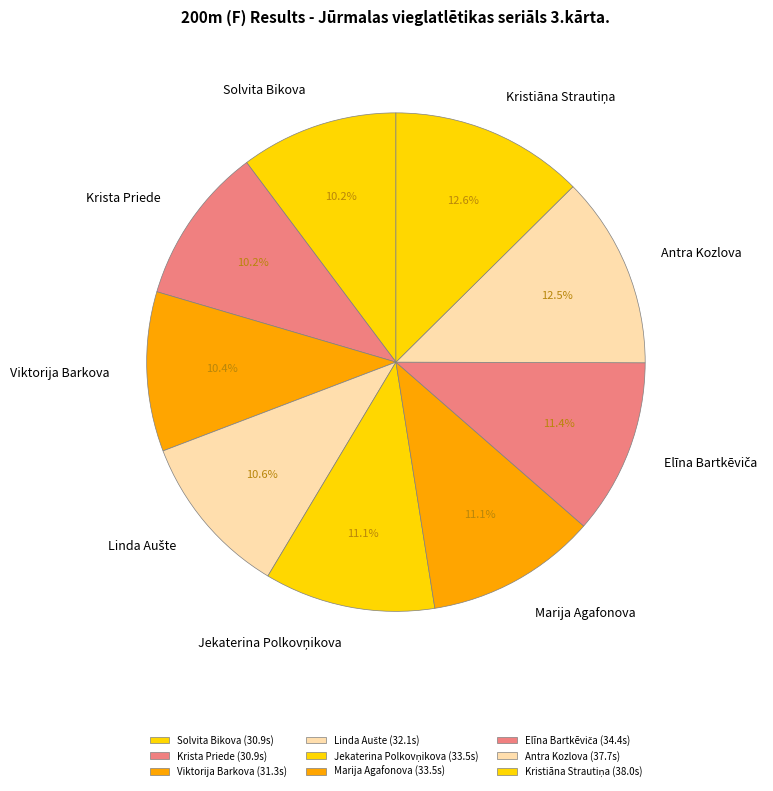

Does any single category account for the majority?

No